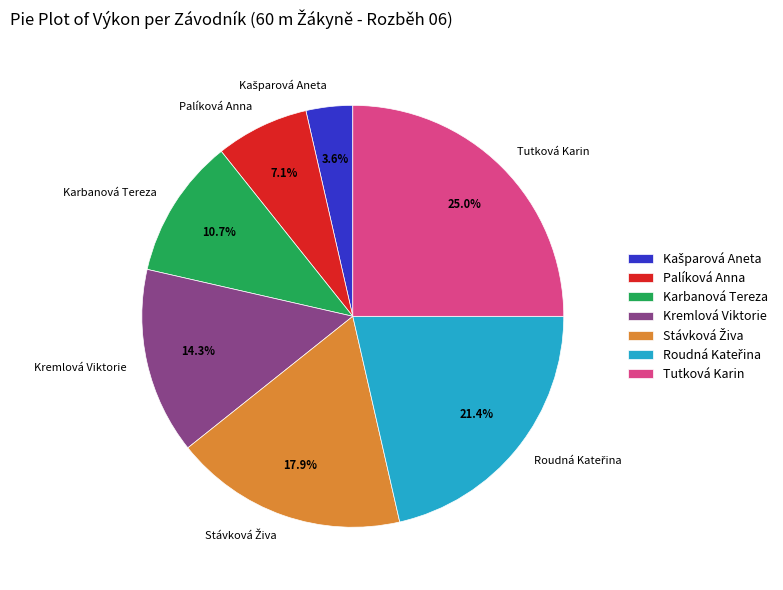

To the nearest percent, what is the average slice percentage?

14%